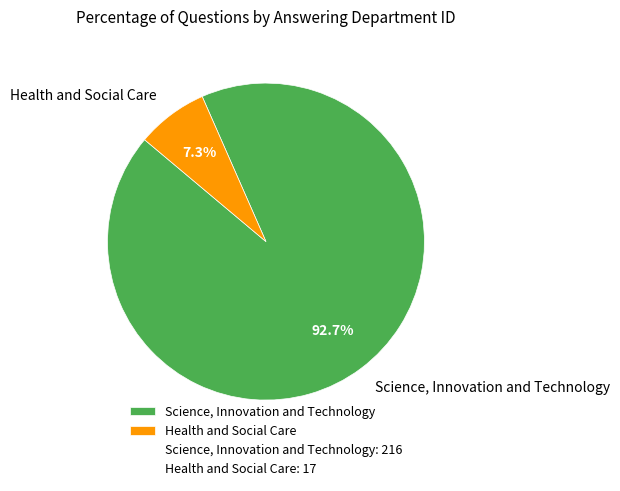

Between Science, Innovation and Technology and Health and Social Care, which is larger?

Science, Innovation and Technology